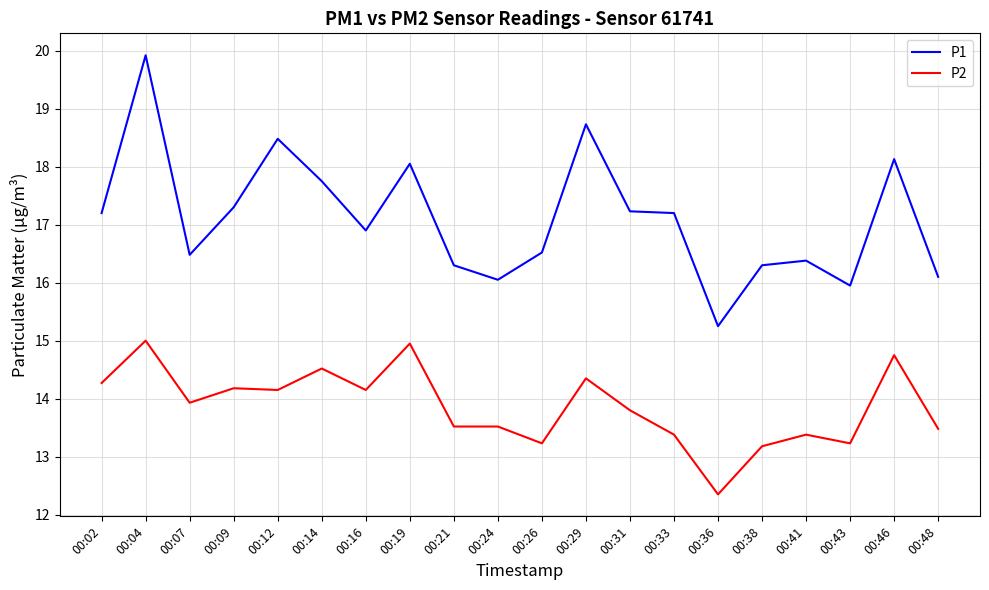

What are all the series names shown in the legend?

P1, P2